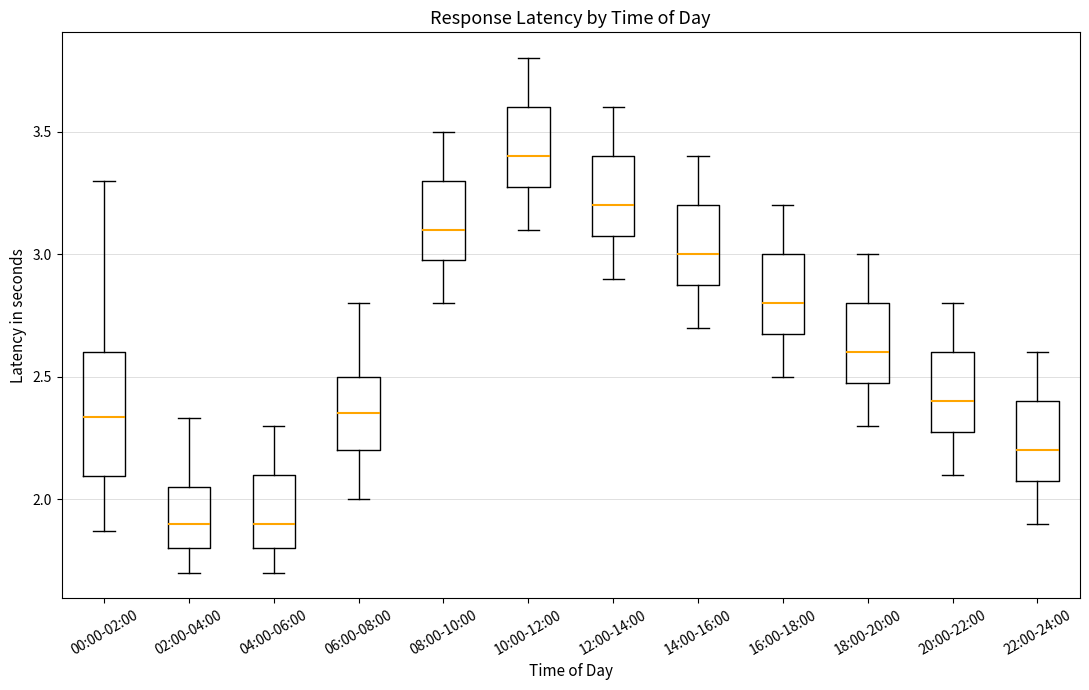

Comparing the boxes themselves (not the whiskers), which one is the tallest?

00:00-02:00